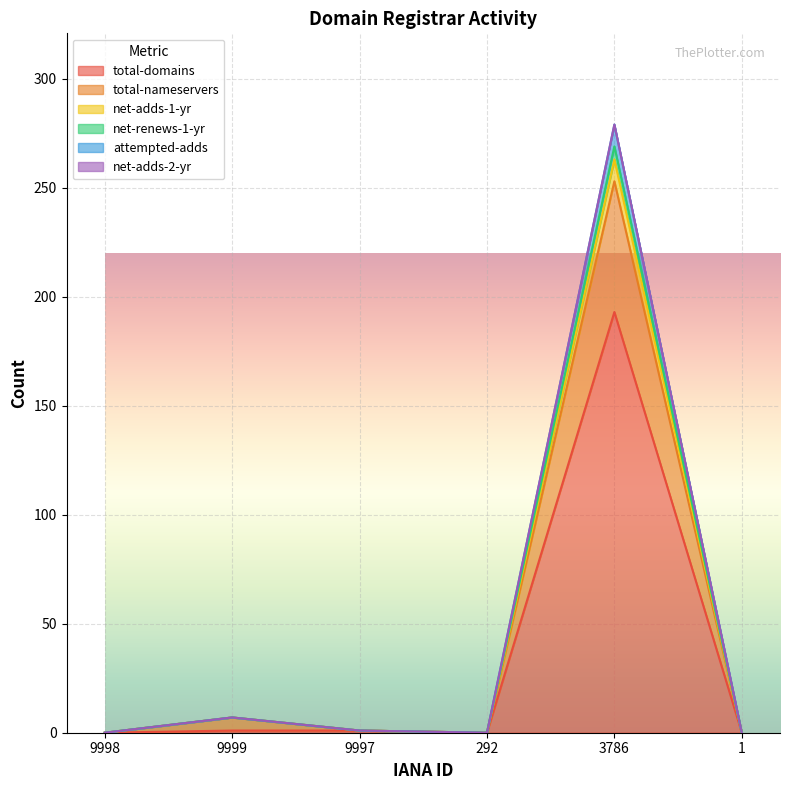

Does the chart display data point markers on the line(s)?

No